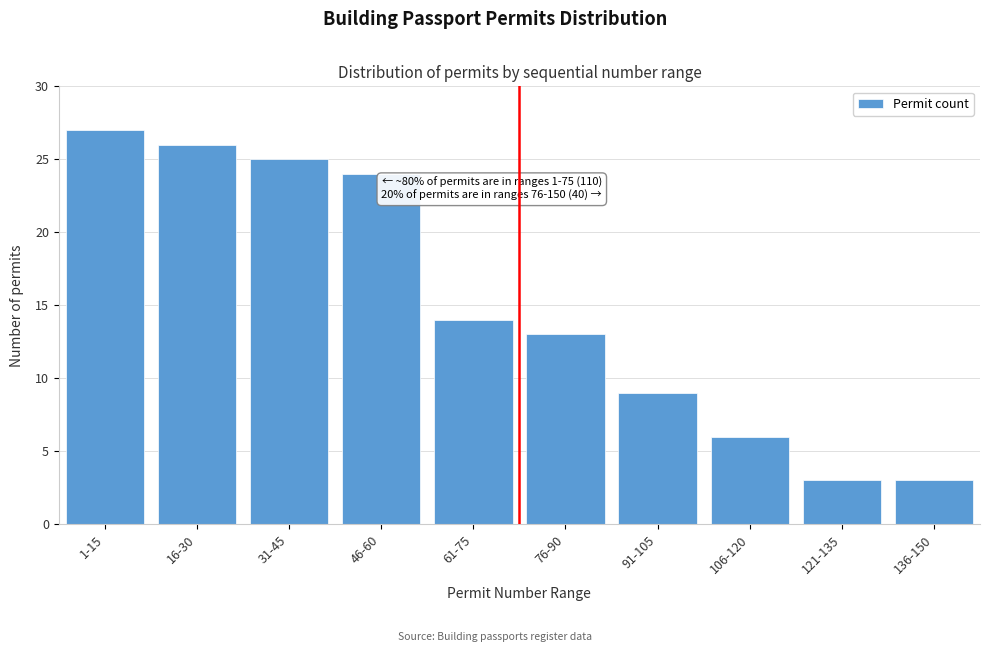

Reading left to right, list all the values displayed in this chart.

1-15=27	16-30=26	31-45=25	46-60=24	61-75=14	76-90=13	91-105=9	106-120=6	121-135=3	136-150=3